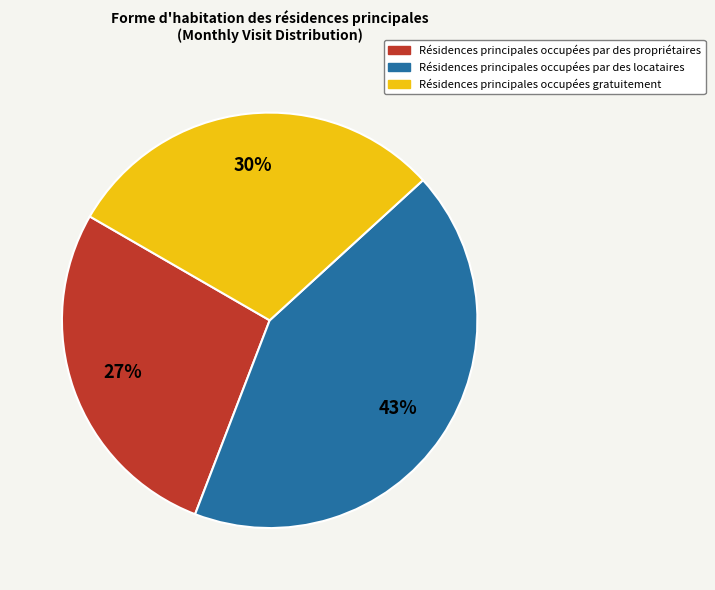

Is there any slice that represents more than half of the pie?

No